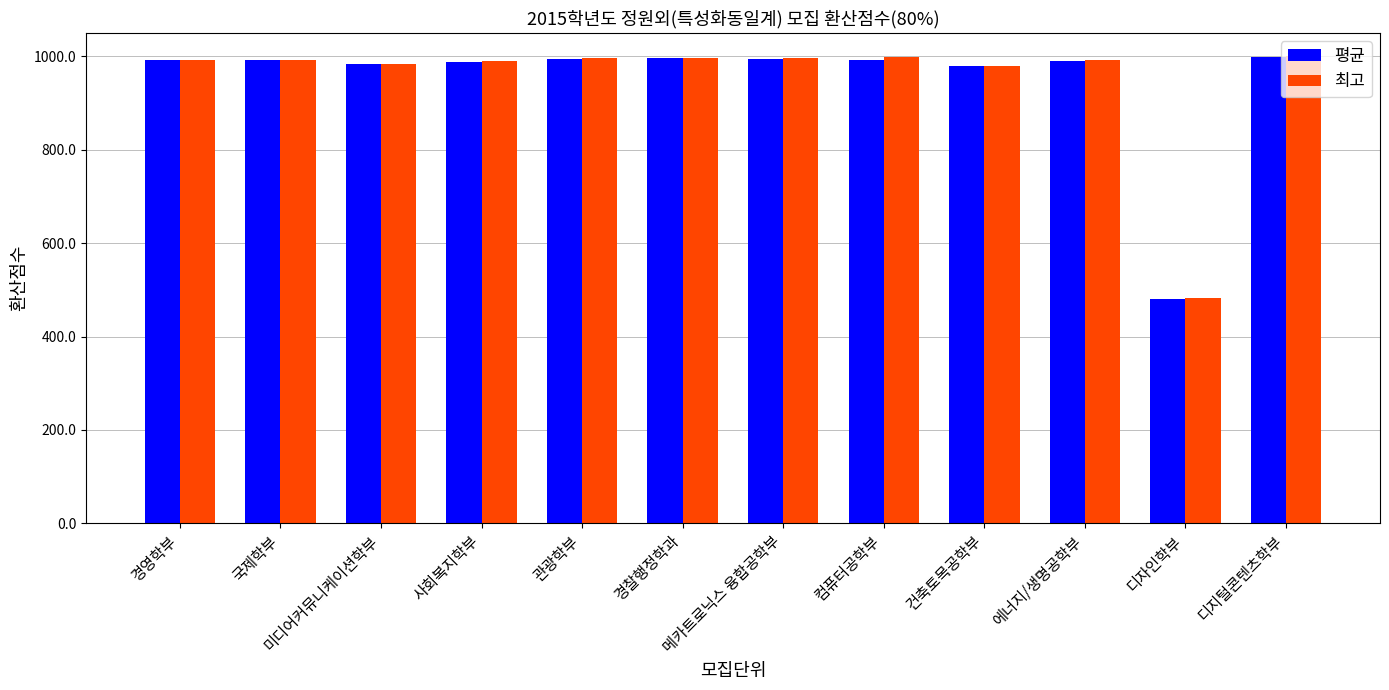

True or false: 최고 has a value of 305.5 at 메카트로닉스 융합공학부.

False